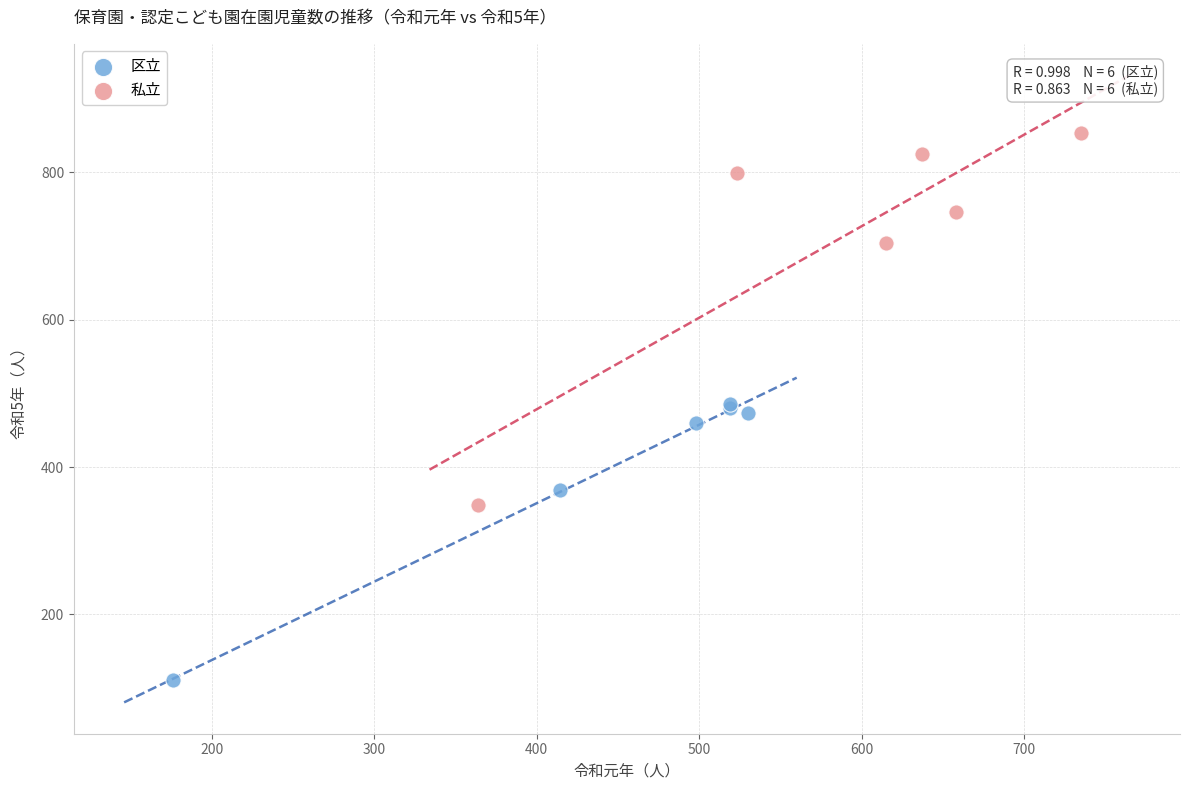

Which series contains the lowest Y value?

区立